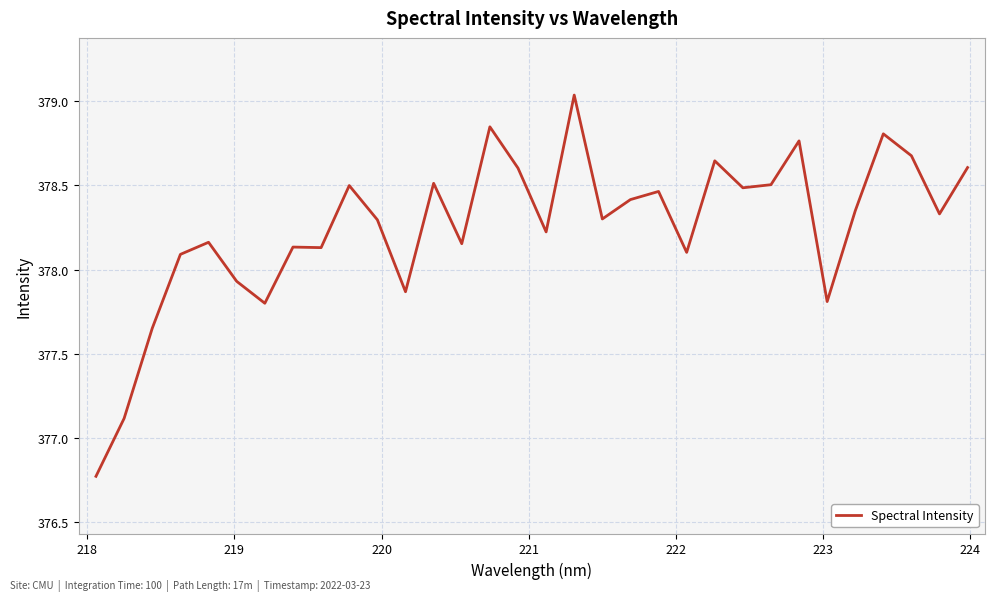

How many values are below 378?

7